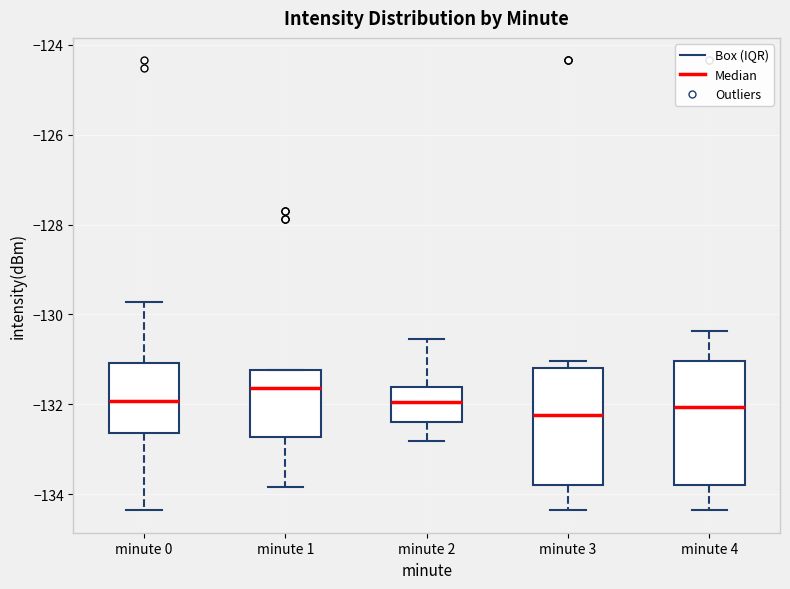

Reading left to right, read every box against the y-axis: the position of its median line, the range the box covers, and the ends of its whiskers. The values are not printed on the chart, so give them approximately, as read against the axis.

minute 0: median -132.0, box -132.6 to -131.0, whiskers -134.4 to -129.8
minute 1: median -131.6, box -132.8 to -131.2, whiskers -133.8 to -131.2
minute 2: median -132.0, box -132.4 to -131.6, whiskers -132.8 to -130.6
minute 3: median -132.2, box -133.8 to -131.2, whiskers -134.4 to -131.0
minute 4: median -132.0, box -133.8 to -131.0, whiskers -134.4 to -130.4